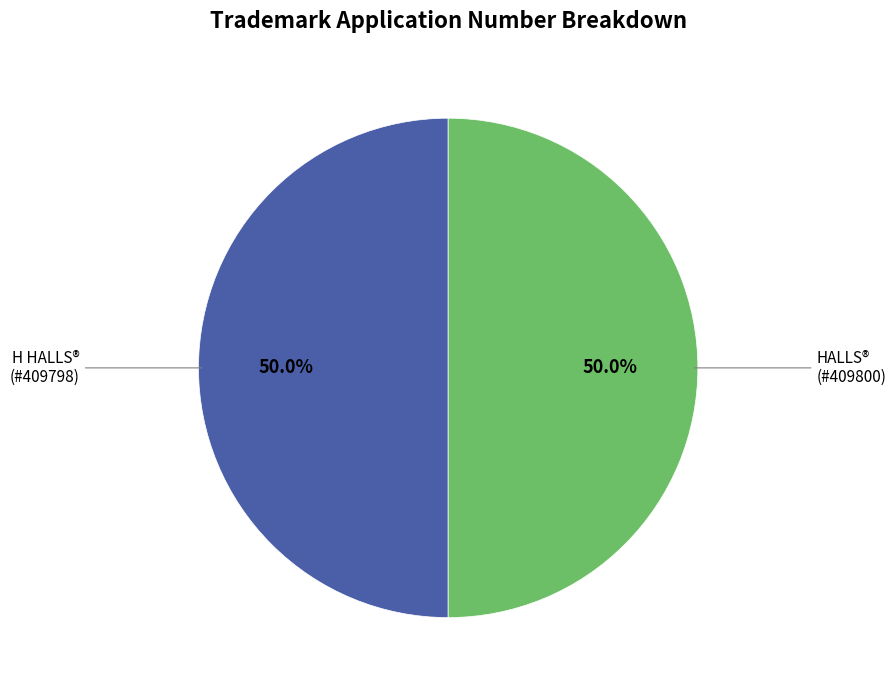

How many slices are in this pie chart?

2